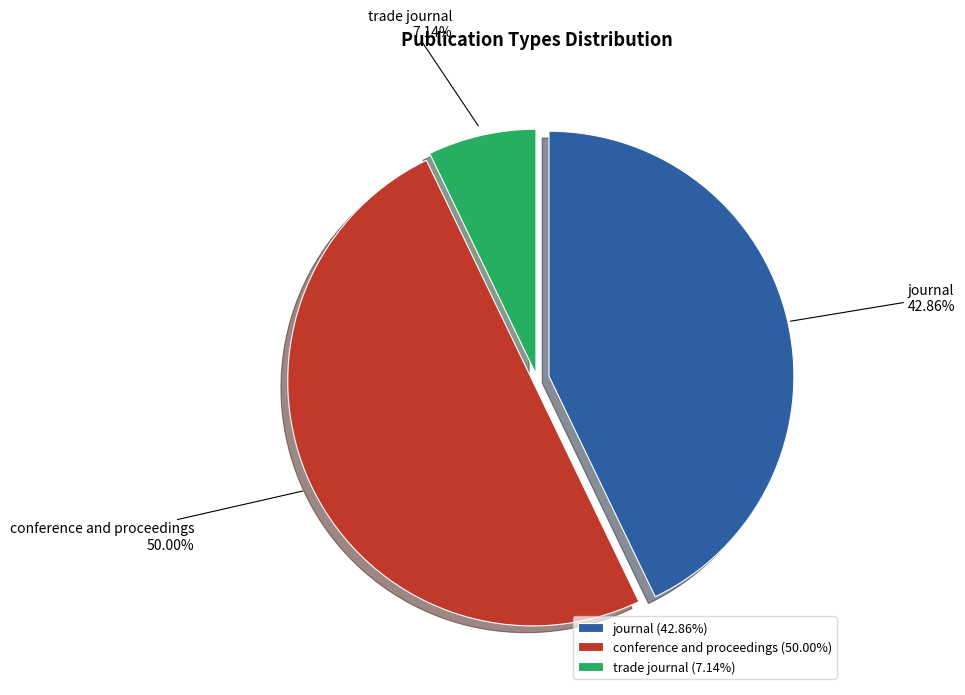

The trade journal slice represents 7% of the pie. True or false?

True